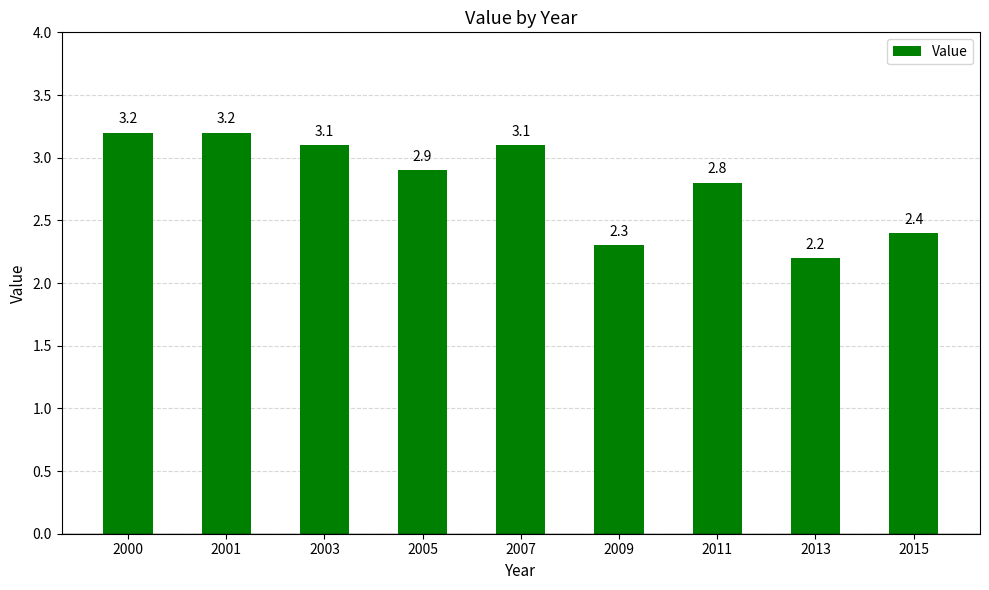

What is the change in value from 2005 to 2011?

-0.1